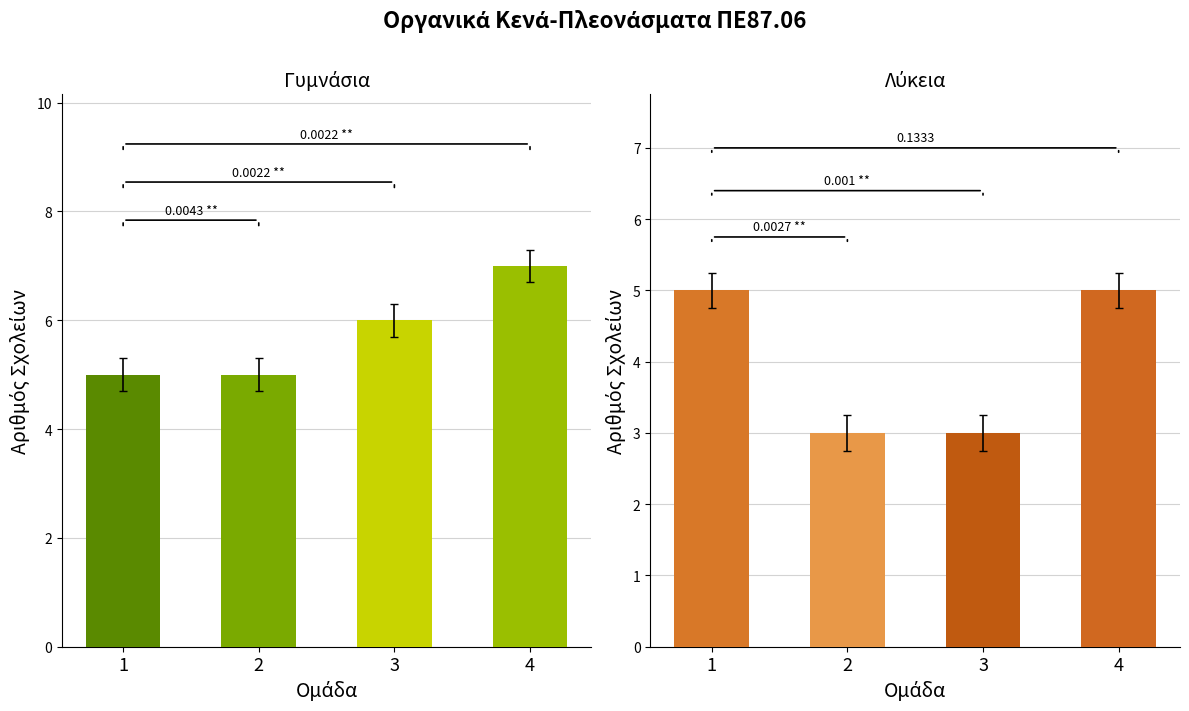

Which label corresponds to the largest value in the chart?

4